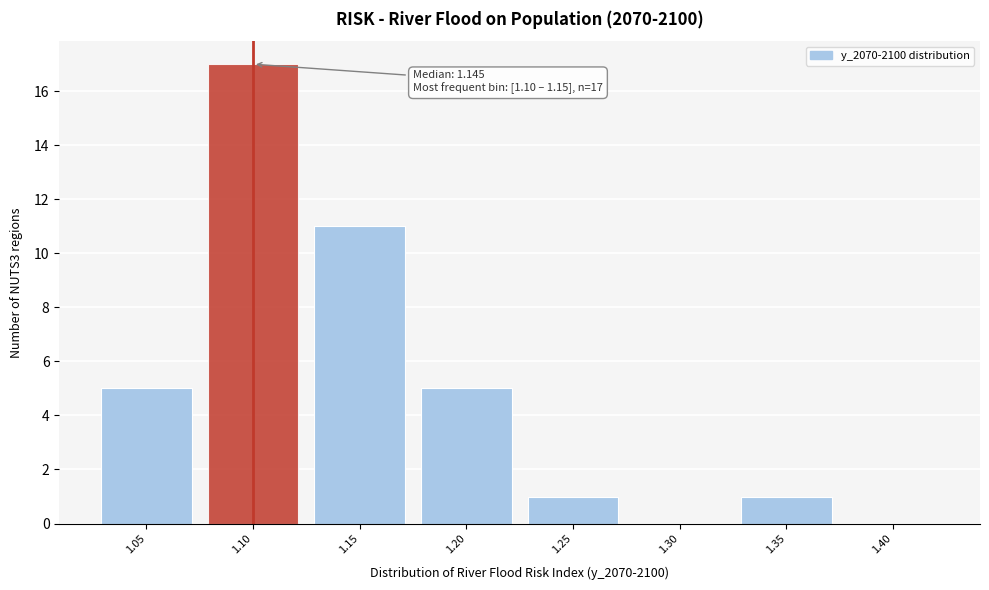

Reading right to left, extract all data points from this chart.

1.40=0	1.35=1	1.30=0	1.25=1	1.20=5	1.15=11	1.10=17	1.05=5